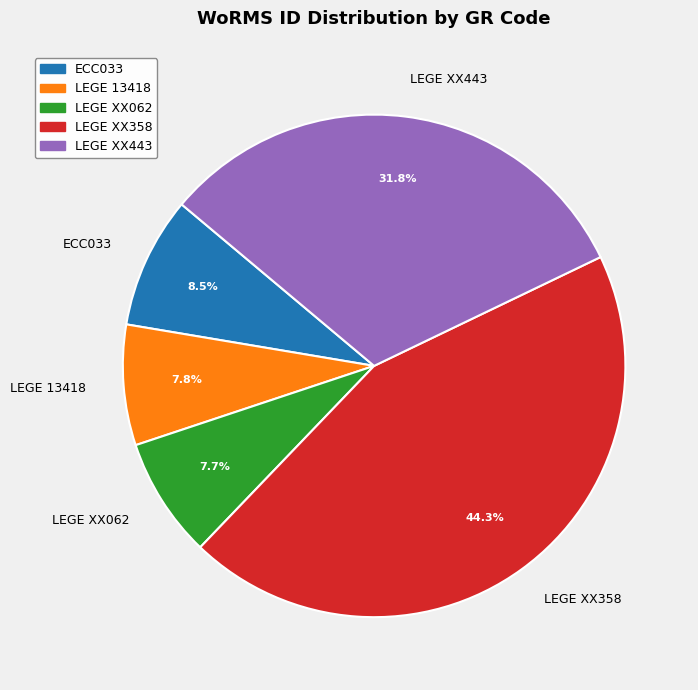

To the nearest percent, what is the difference between the largest and smallest slice percentages?

37%